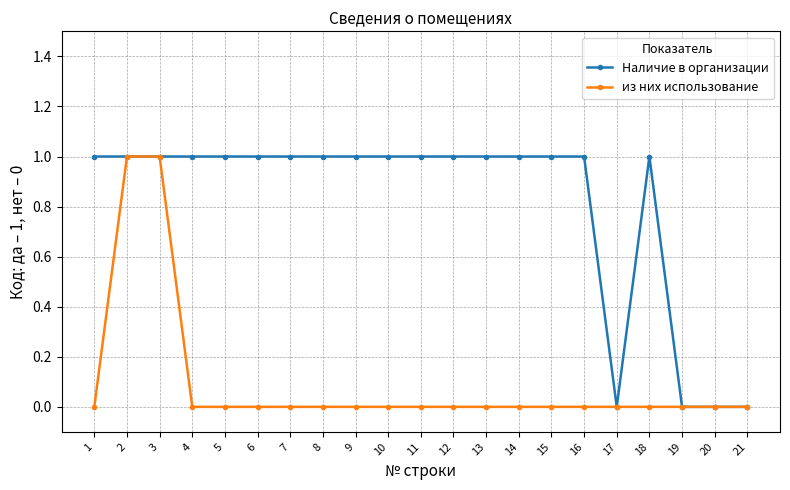

Count the number of categories in the chart.

21